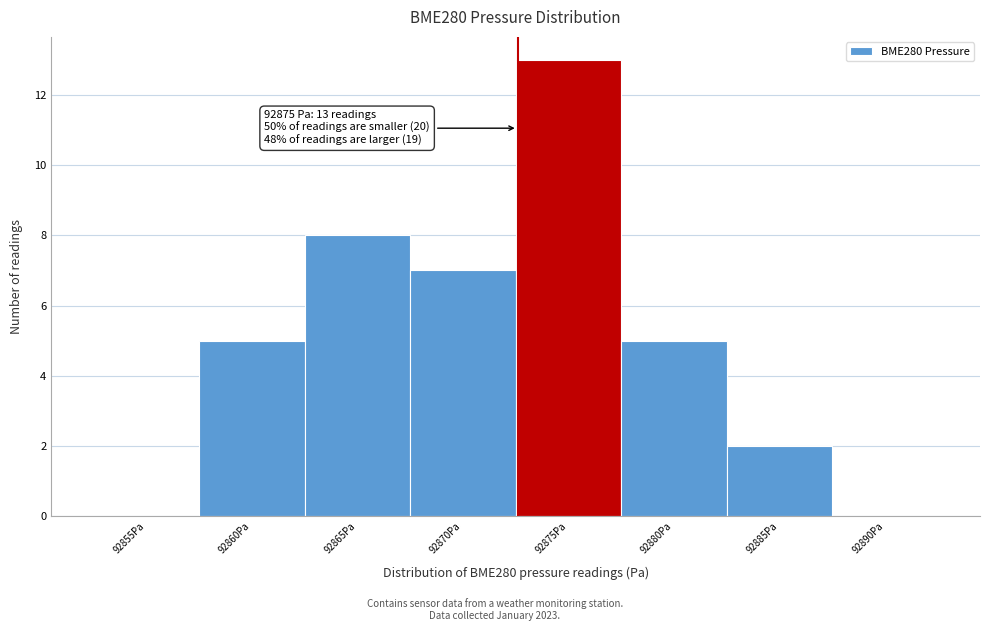

Reading left to right, list all the values displayed in this chart.

92855Pa=0	92860Pa=5	92865Pa=8	92870Pa=7	92875Pa=13	92880Pa=5	92885Pa=2	92890Pa=0